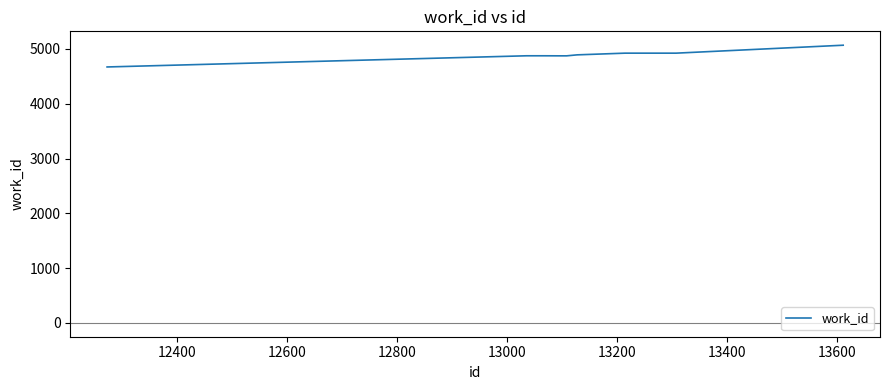

What is the maximum value shown in the chart?

5068